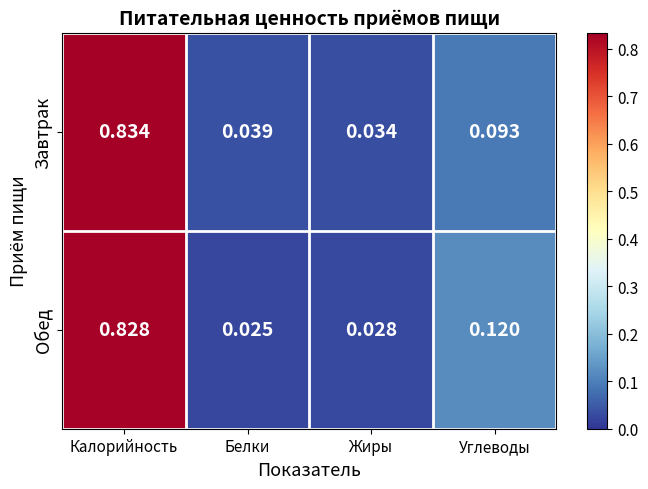

At which label is Завтрак closest to 0?

Жиры